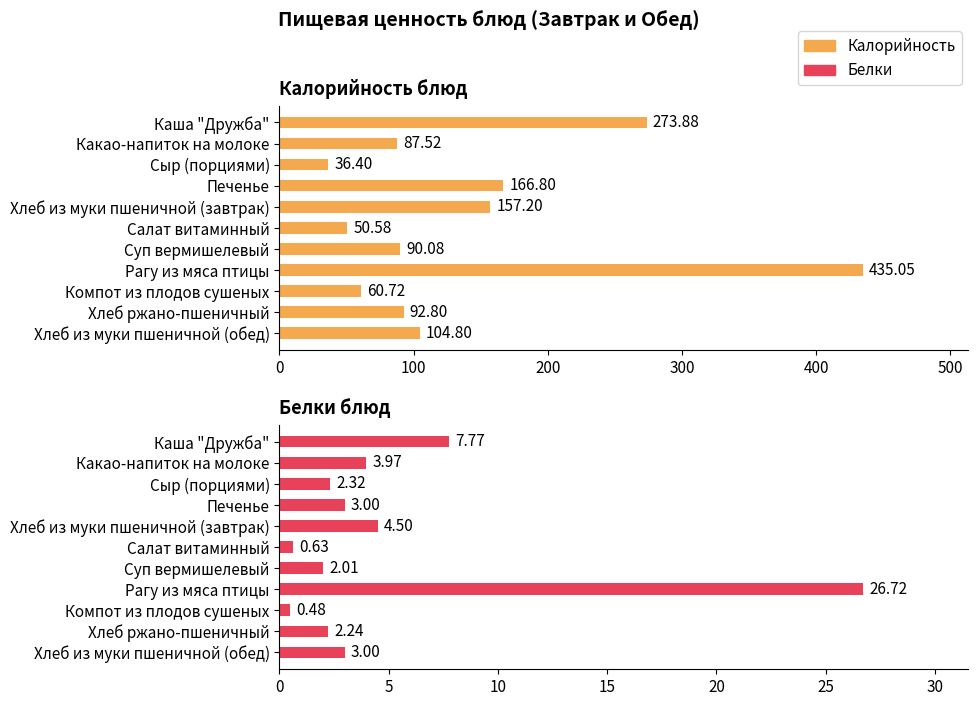

Is the value of Калорийность at Печенье greater than the value of Белки at Печенье?

Yes